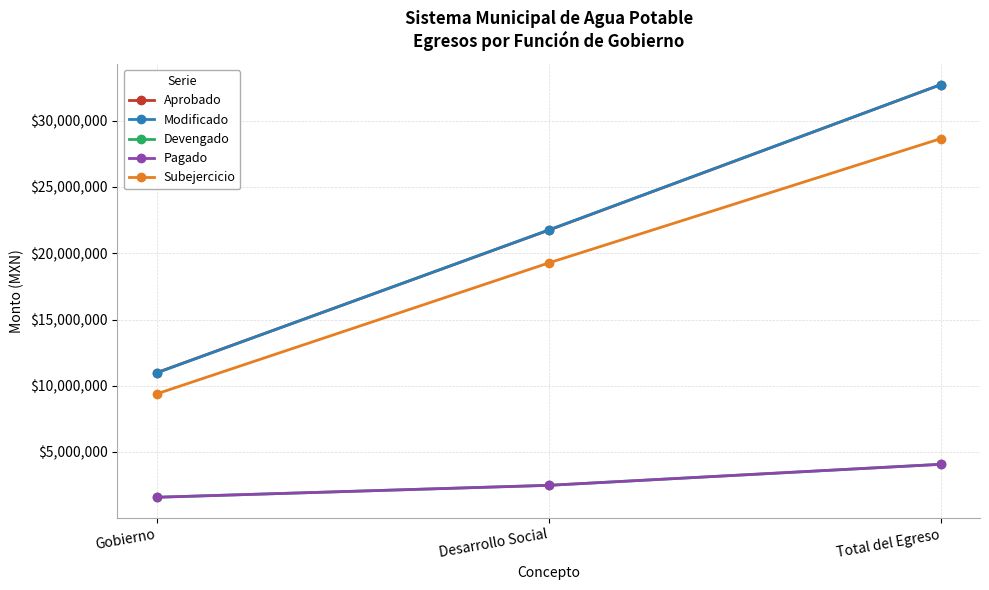

What is the sum of the Aprobado values at Gobierno and Total del Egreso?

43707476.0